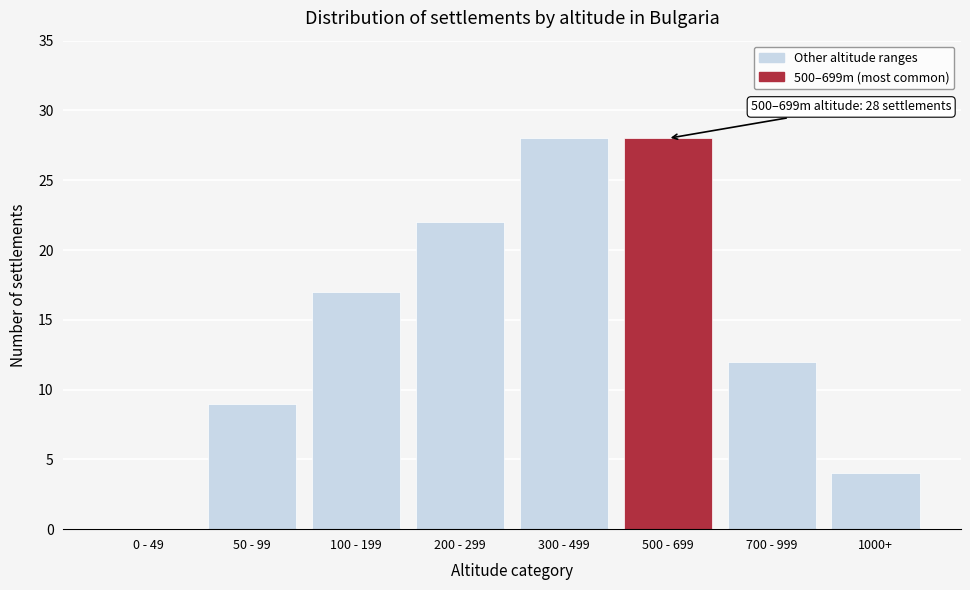

Reading left to right, list all the values displayed in this chart.

0 - 49=0	50 - 99=9	100 - 199=17	200 - 299=22	300 - 499=28	500 - 699=28	700 - 999=12	1000+=4